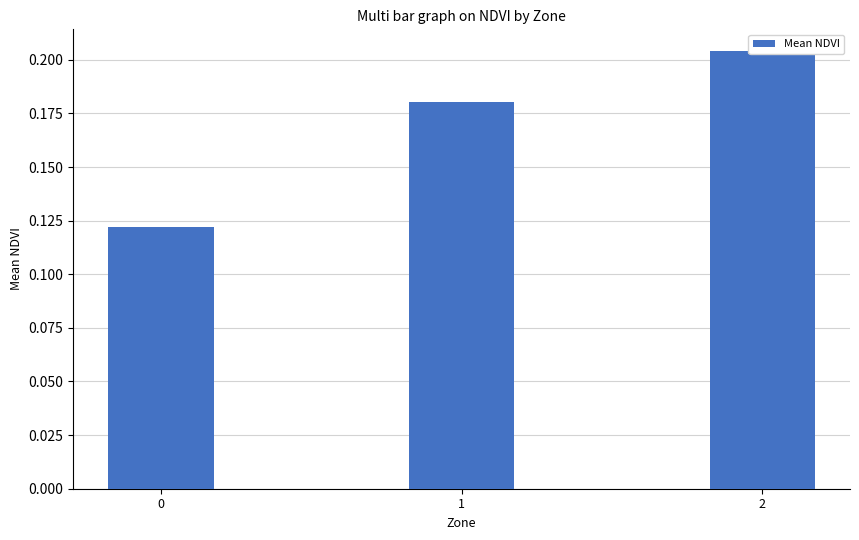

Reading left to right, transcribe all the data shown in this chart.

0=0.1	1=0.2	2=0.2